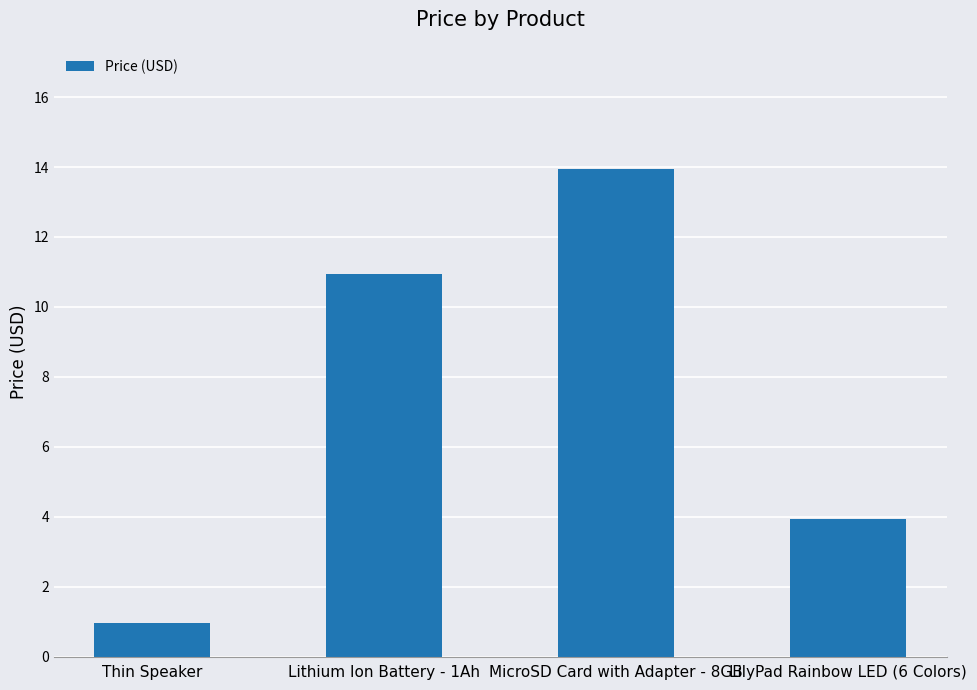

At which label does the data first exceed 10?

Lithium Ion Battery - 1Ah